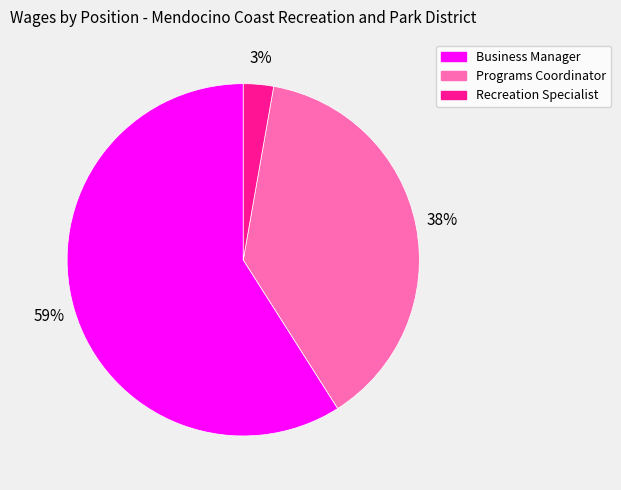

What is the largest slice in the pie chart?

Business Manager